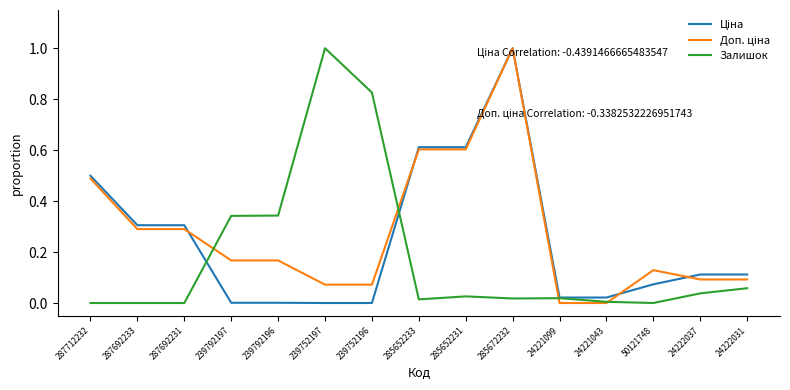

What position from the right is 285652231?

7